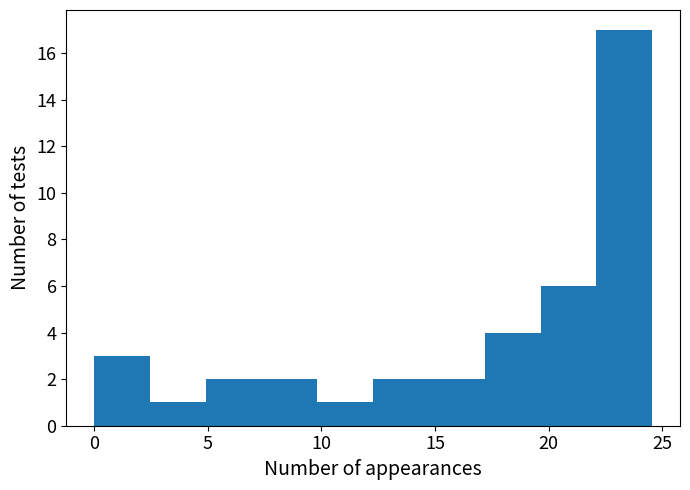

Reading left to right, transcribe this chart: for each bar, give the range it covers on the x-axis and its height. Neither the bar edges nor the heights are printed on the chart, so give them approximately, as read against the axes.

0.0 to 2.5: 3
2.5 to 5.0: 1
5.0 to 7.5: 2
7.5 to 10.0: 2
10.0 to 12.5: 1
12.5 to 14.5: 2
14.5 to 17.0: 2
17.0 to 19.5: 4
19.5 to 22.0: 6
22.0 to 24.5: 17